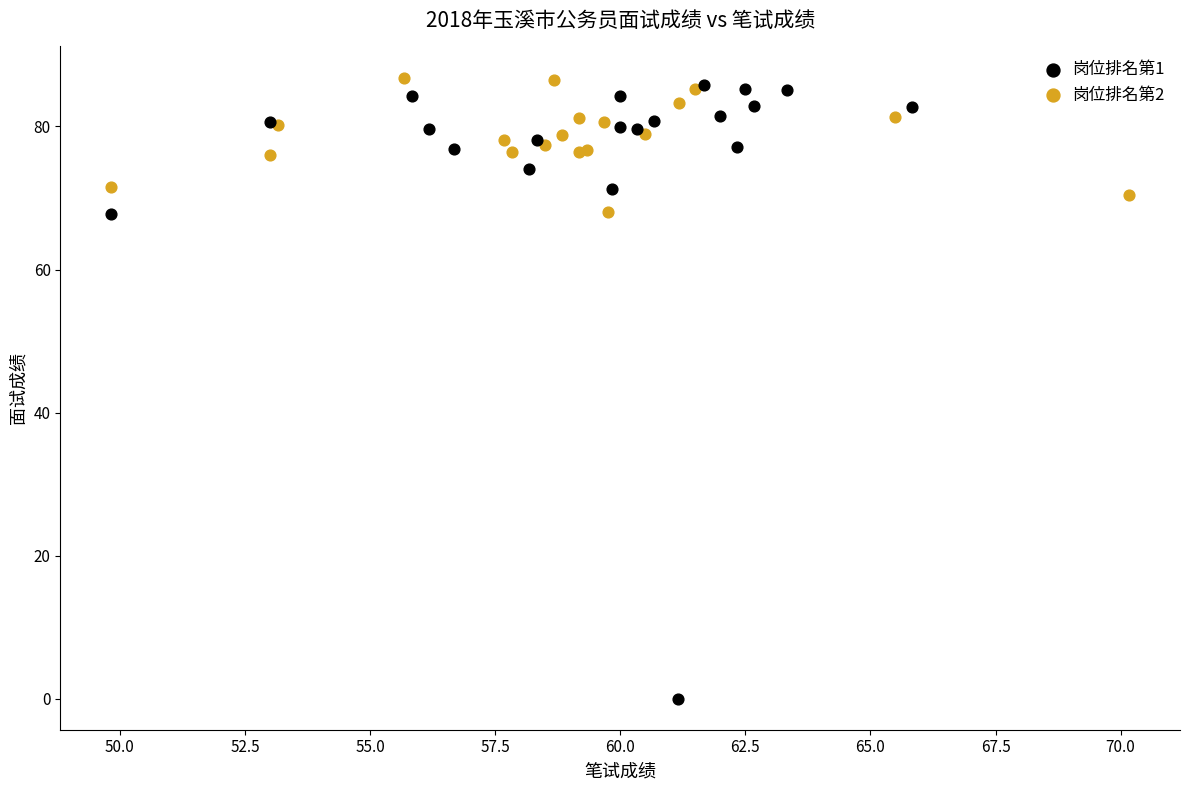

Which series has the largest Y range (max minus min)?

岗位排名第1